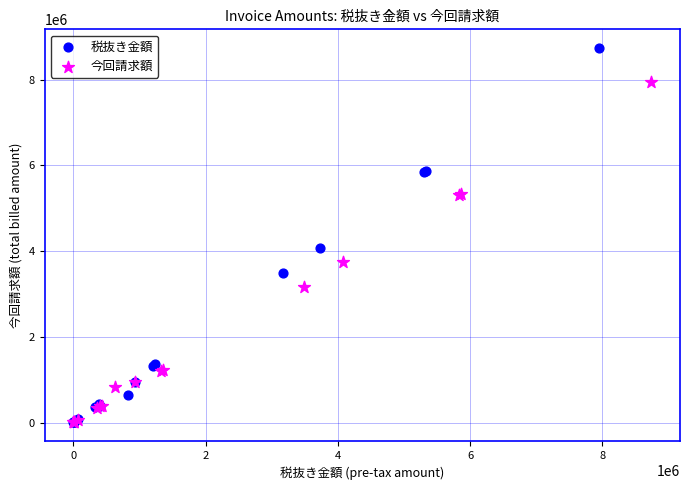

Which series reaches the maximum Y coordinate?

税抜き金額